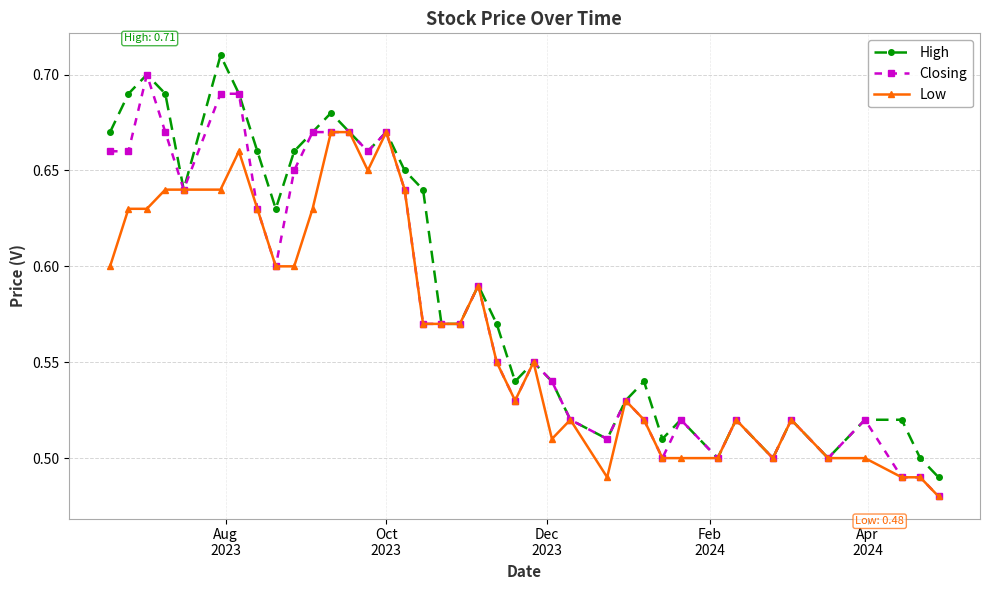

Rank the series by their average value, from lowest to highest.

Low, Closing, High